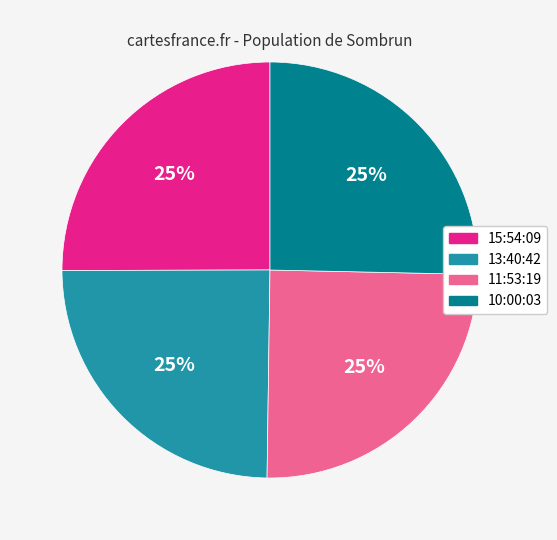

To the nearest percent, what is the average slice percentage?

25%